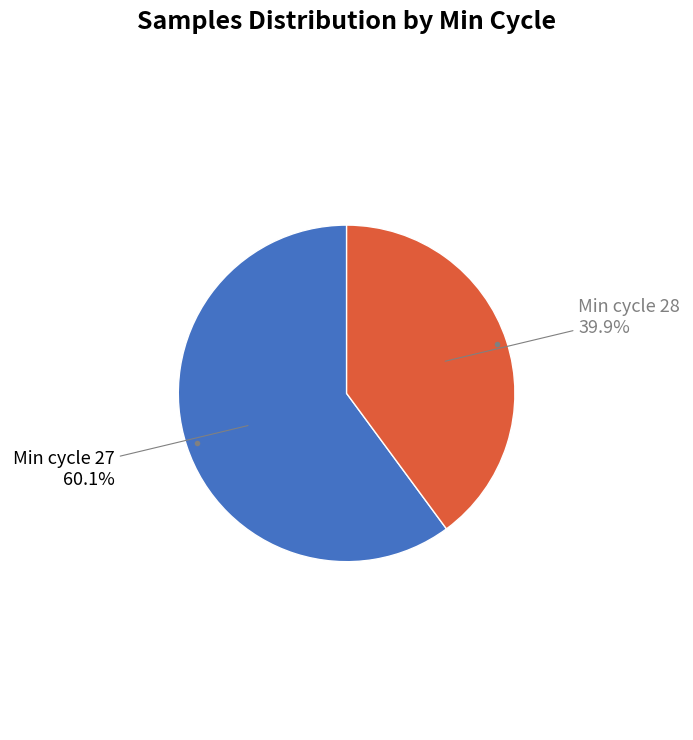

Is there a majority slice in this chart?

Yes